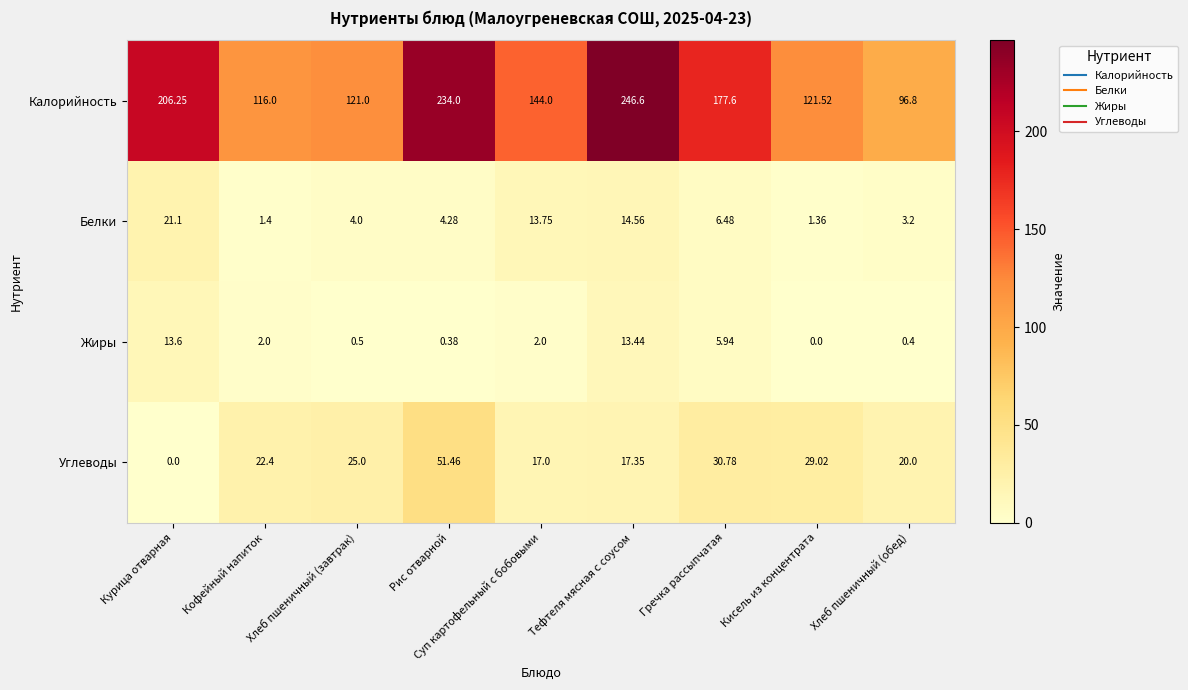

At Суп картофельный с бобовыми, list the series in order from smallest to largest.

Жиры, Белки, Углеводы, Калорийность